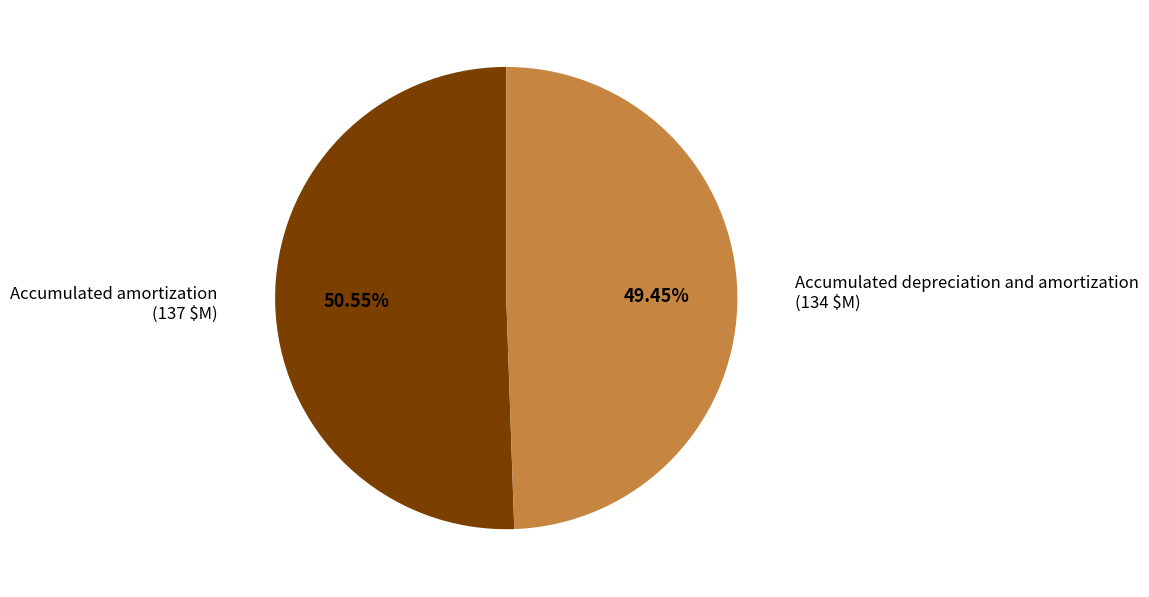

True or false: Accumulated depreciation and amortization accounts for 49% of the total.

True